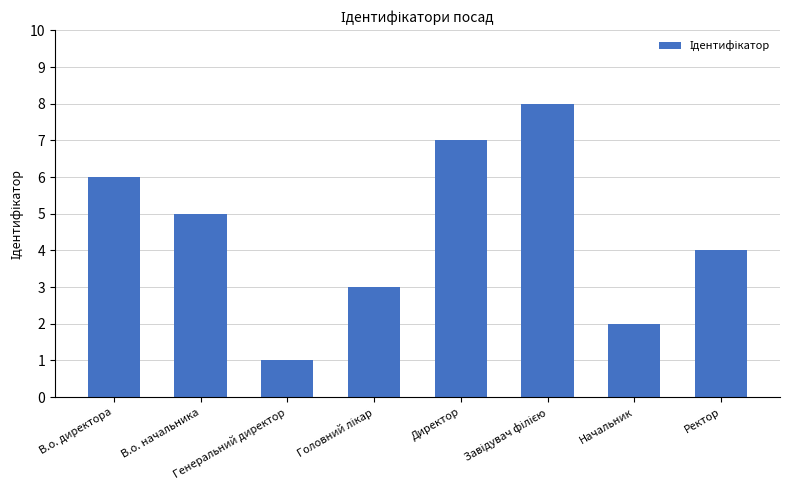

What is the minimum value shown in the chart?

1